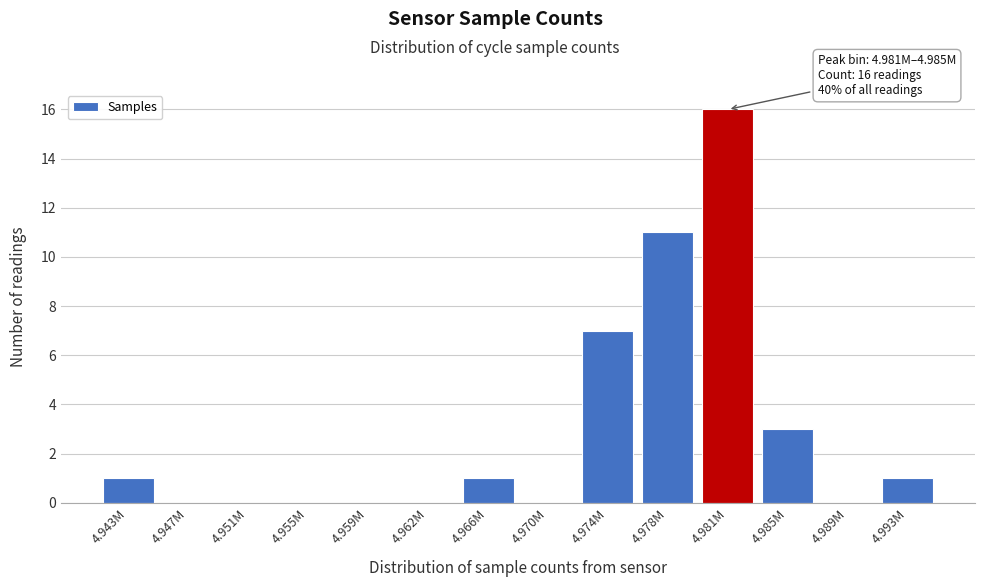

Reading left to right, list all the values displayed in this chart.

4.943M=1	4.947M=0	4.951M=0	4.955M=0	4.959M=0	4.962M=0	4.966M=1	4.970M=0	4.974M=7	4.978M=11	4.981M=16	4.985M=3	4.989M=0	4.993M=1